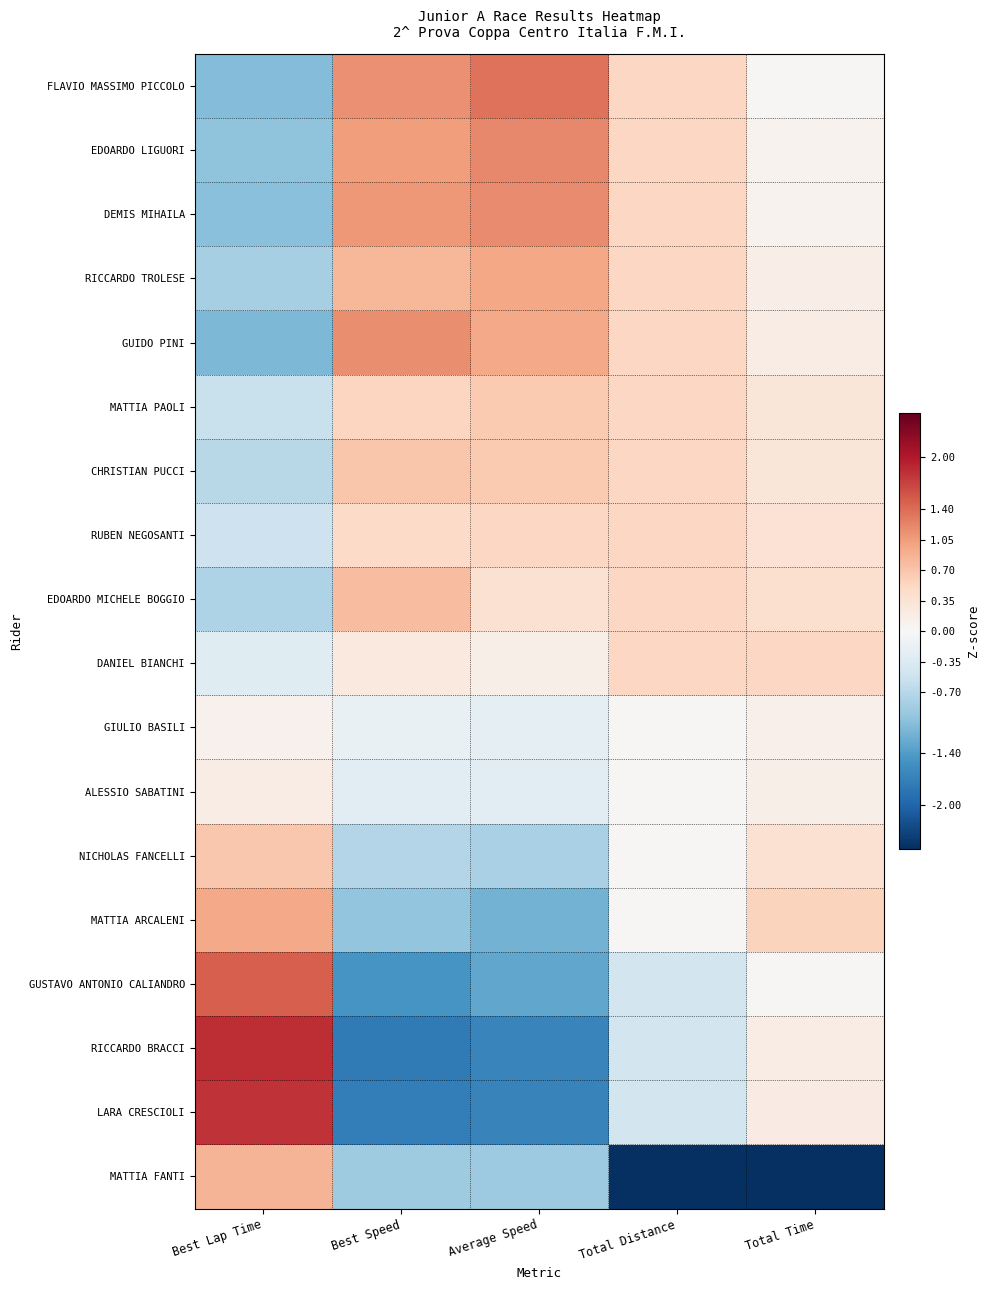

Rank the series at Best Speed from highest to lowest value.

GUIDO PINI, FLAVIO MASSIMO PICCOLO, DEMIS MIHAILA, EDOARDO LIGUORI, RICCARDO TROLESE, EDOARDO MICHELE BOGGIO, CHRISTIAN PUCCI, MATTIA PAOLI, RUBEN NEGOSANTI, DANIEL BIANCHI, GIULIO BASILI, ALESSIO SABATINI, NICHOLAS FANCELLI, MATTIA FANTI, MATTIA ARCALENI, GUSTAVO ANTONIO CALIANDRO, LARA CRESCIOLI, RICCARDO BRACCI